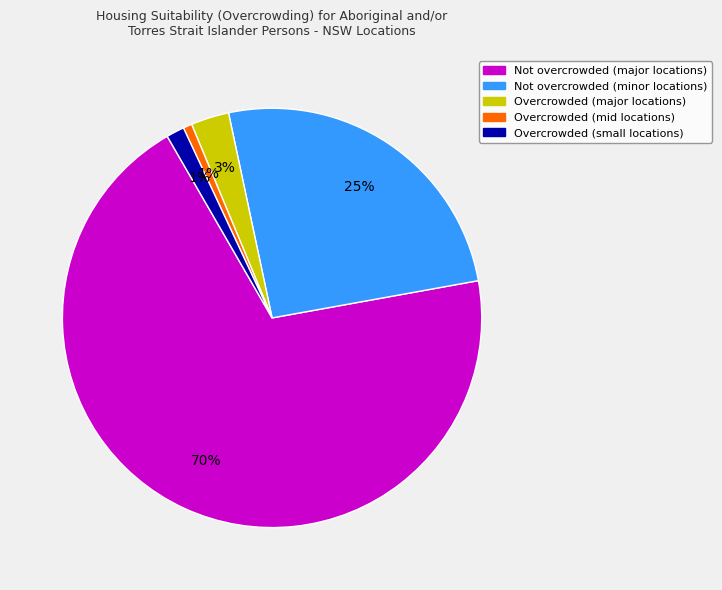

Count the number of slices in the pie.

5